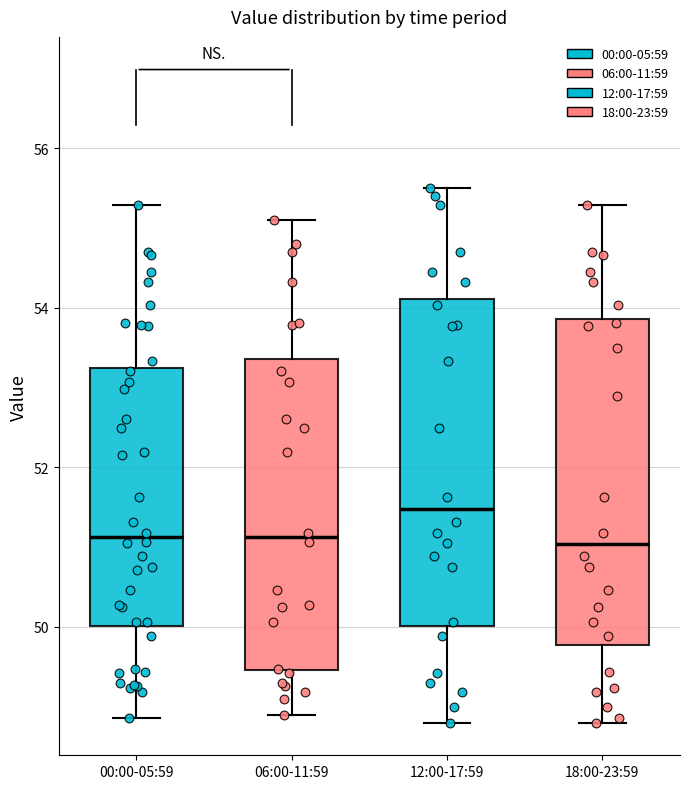

Reading left to right, transcribe this box plot: for each box, give where its median line is, the range the box spans, and where its two whiskers end, as read against the y-axis. The values are not printed on the chart, so give them approximately, as read against the axis.

00:00-05:59: median 51.2, box 50.0 to 53.2, whiskers 48.8 to 55.2
06:00-11:59: median 51.2, box 49.4 to 53.4, whiskers 49.0 to 55.2
12:00-17:59: median 51.4, box 50.0 to 54.2, whiskers 48.8 to 55.6
18:00-23:59: median 51.0, box 49.8 to 53.8, whiskers 48.8 to 55.2